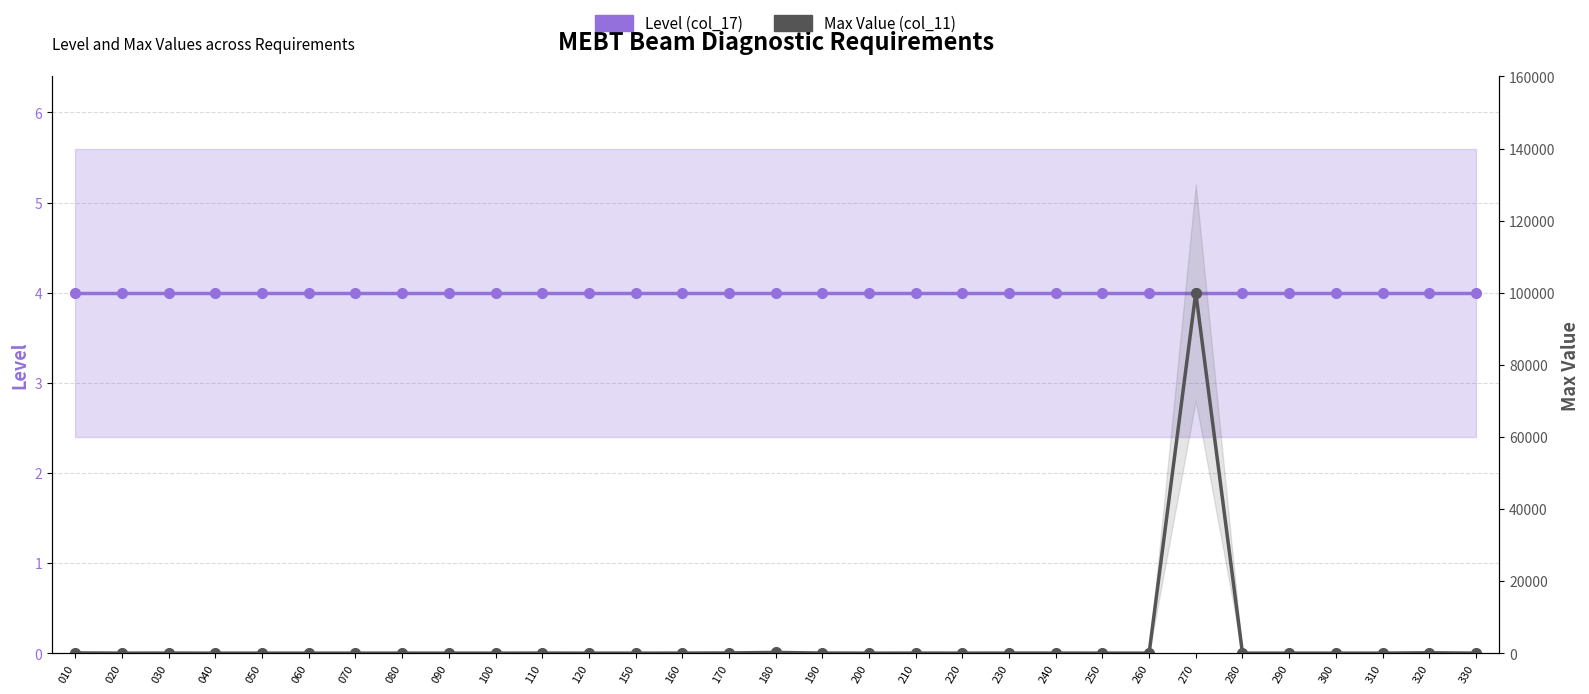

True or false: Level (col_17) has a value of 4.0 at 220.

True